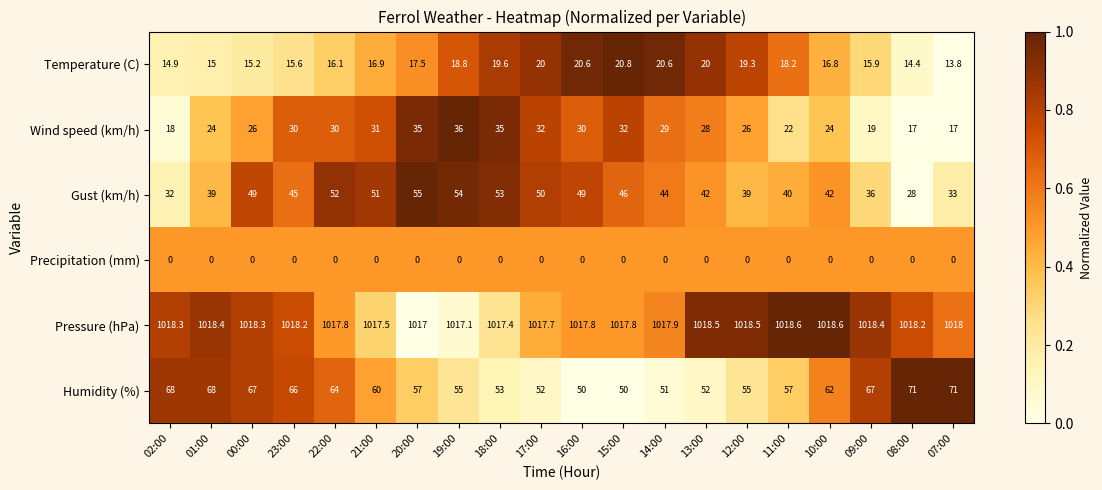

At which category is the sum across all series the highest?

20:00